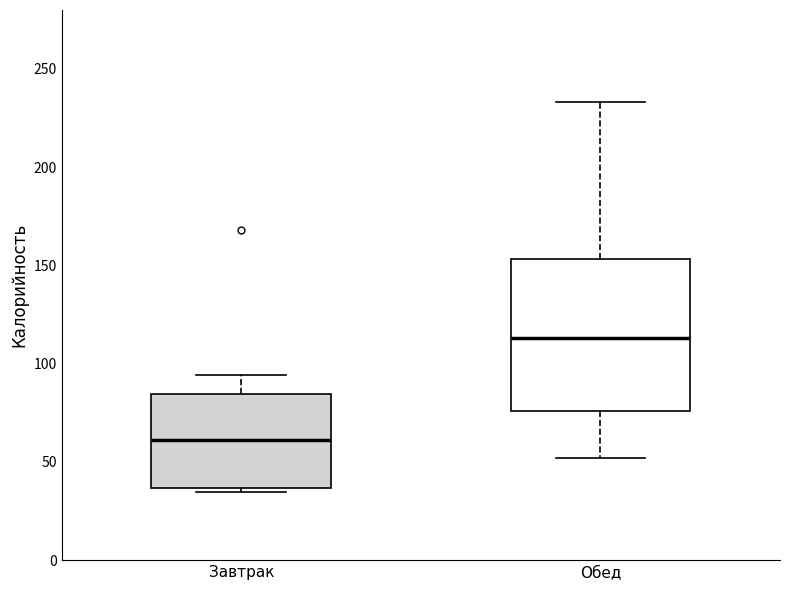

Reading left to right, read every box against the y-axis: the position of its median line, the range the box covers, and the ends of its whiskers. The values are not printed on the chart, so give them approximately, as read against the axis.

Завтрак: median 60, box 35 to 85, whiskers 35 (just below the box's lower edge) to 95
Обед: median 115, box 75 to 155, whiskers 50 to 235